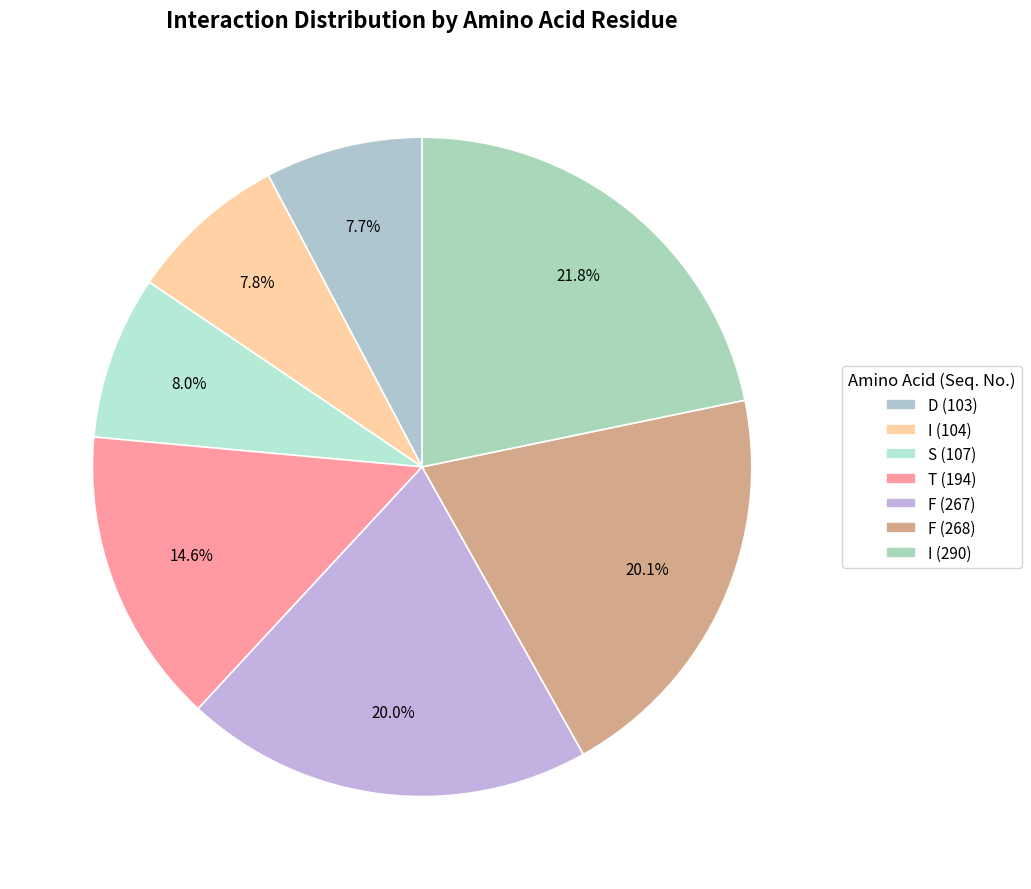

What percentage is the I (104) slice, to the nearest percent?

8%